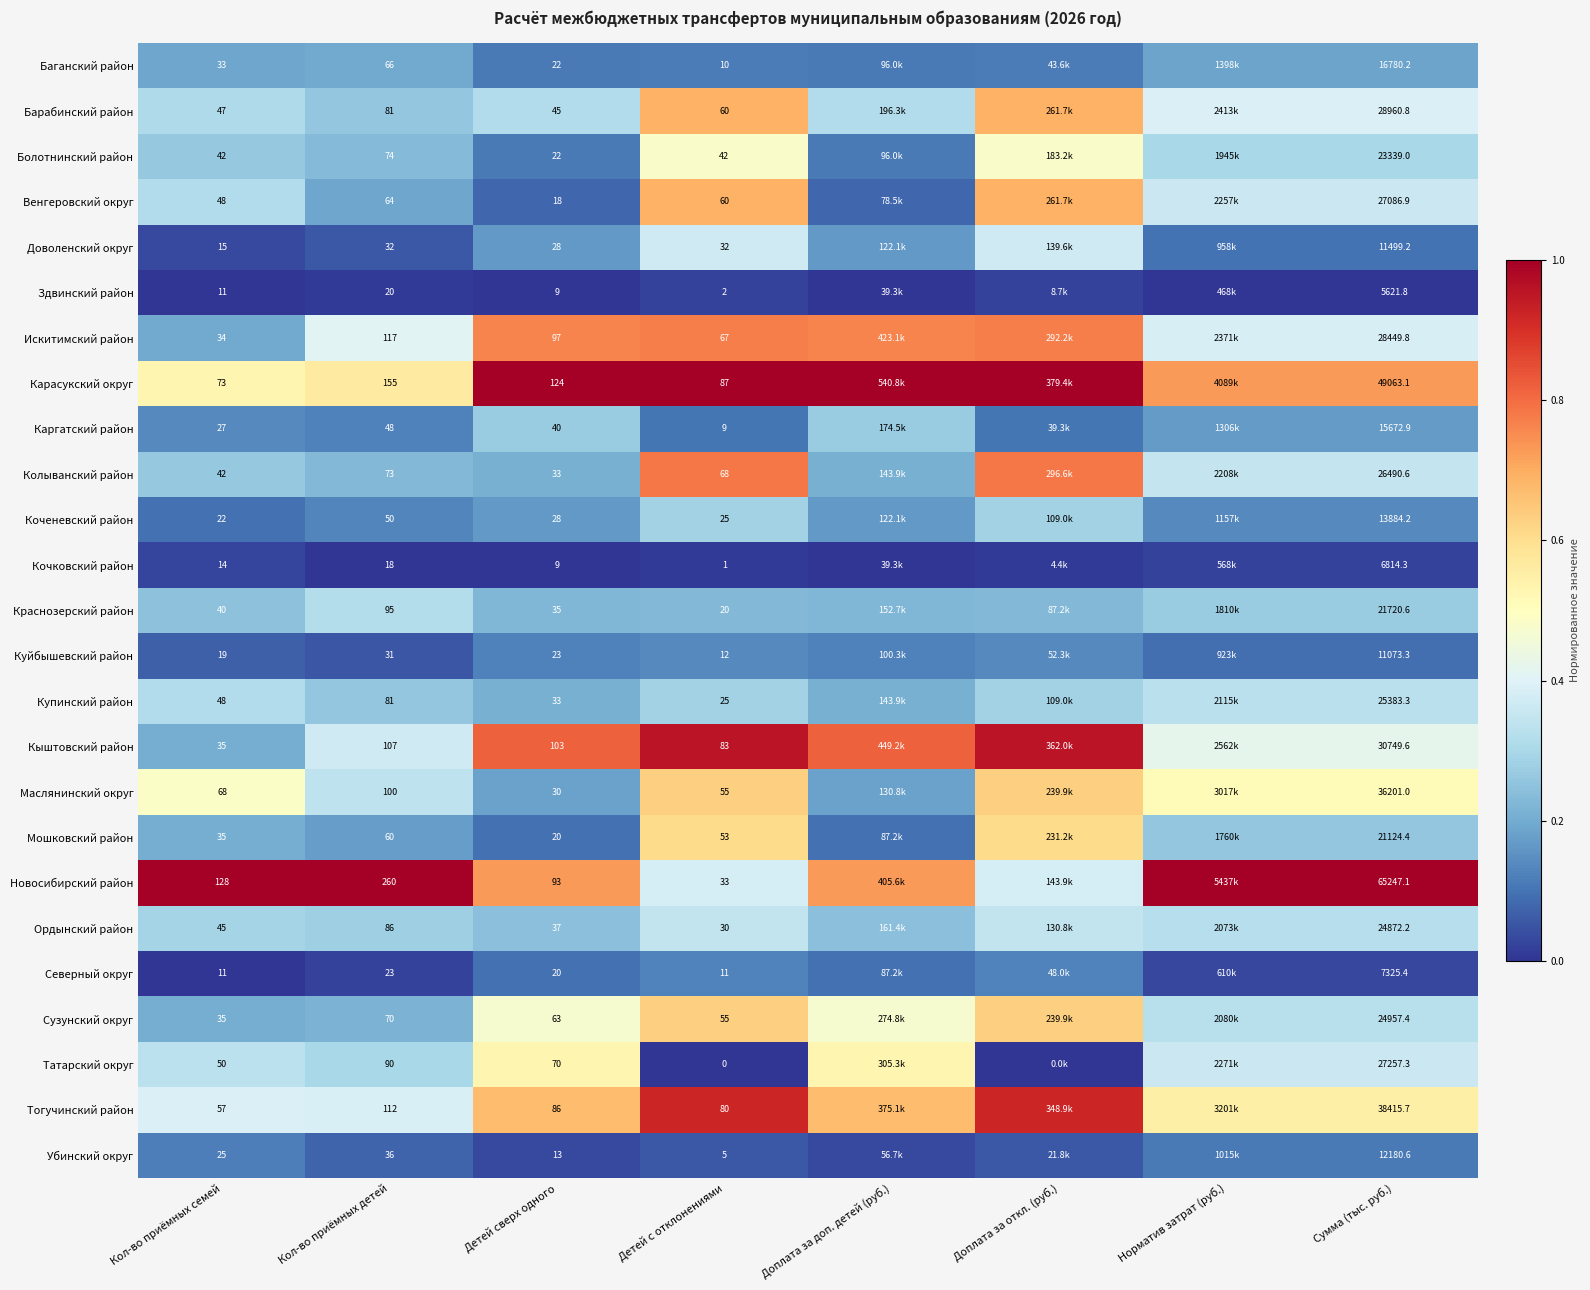

Count the Маслянинский округ values in the range 0 to 1.

8